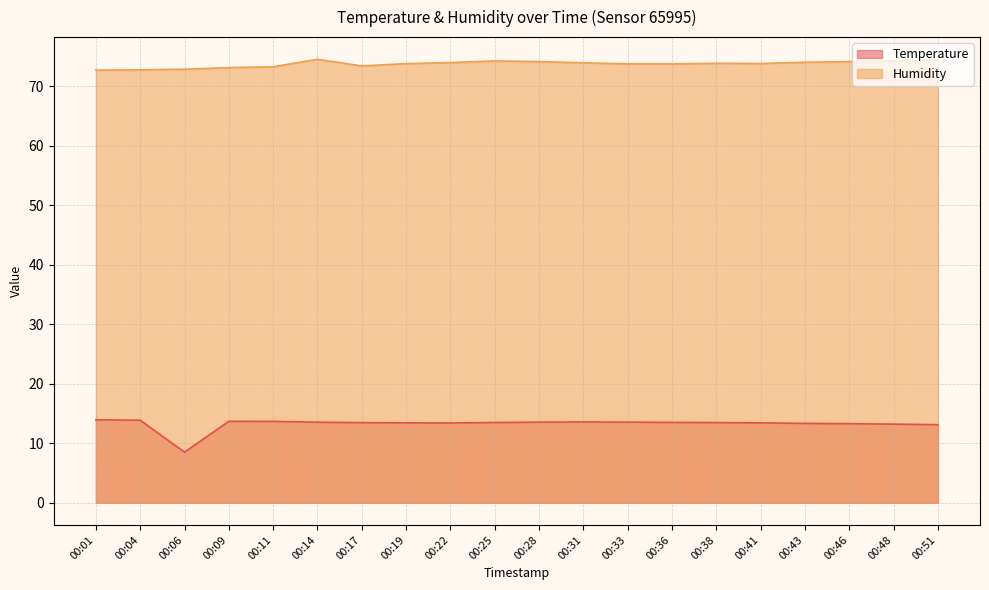

Is the value of Temperature at 00:17 greater than the value of Humidity at 00:38?

No